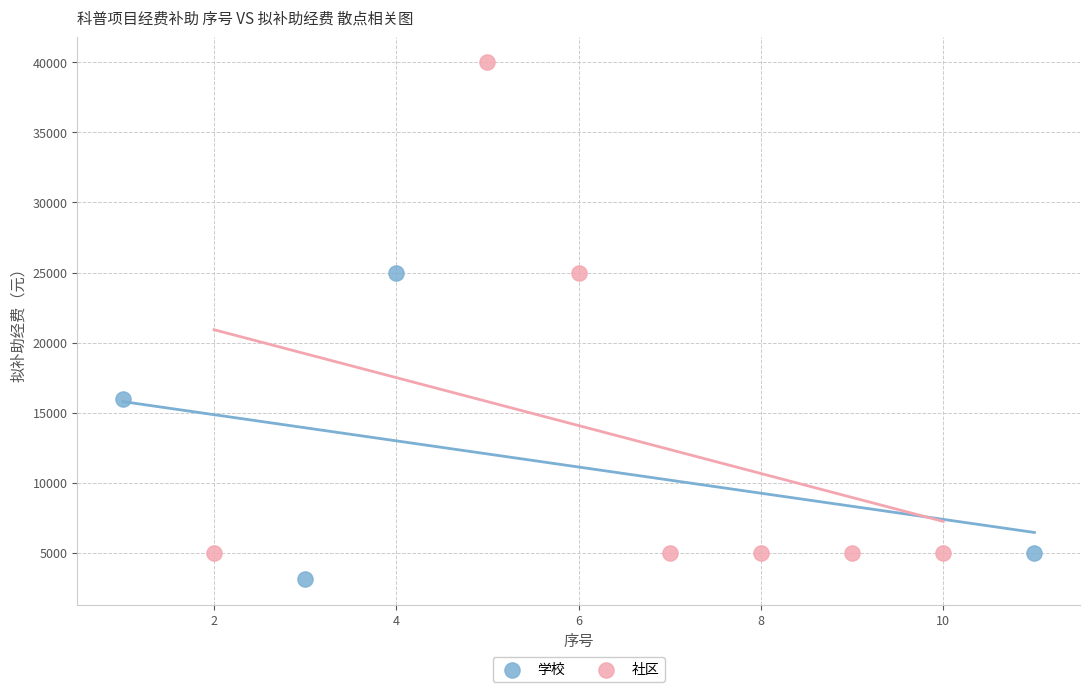

Which series has the widest spread of Y values?

社区